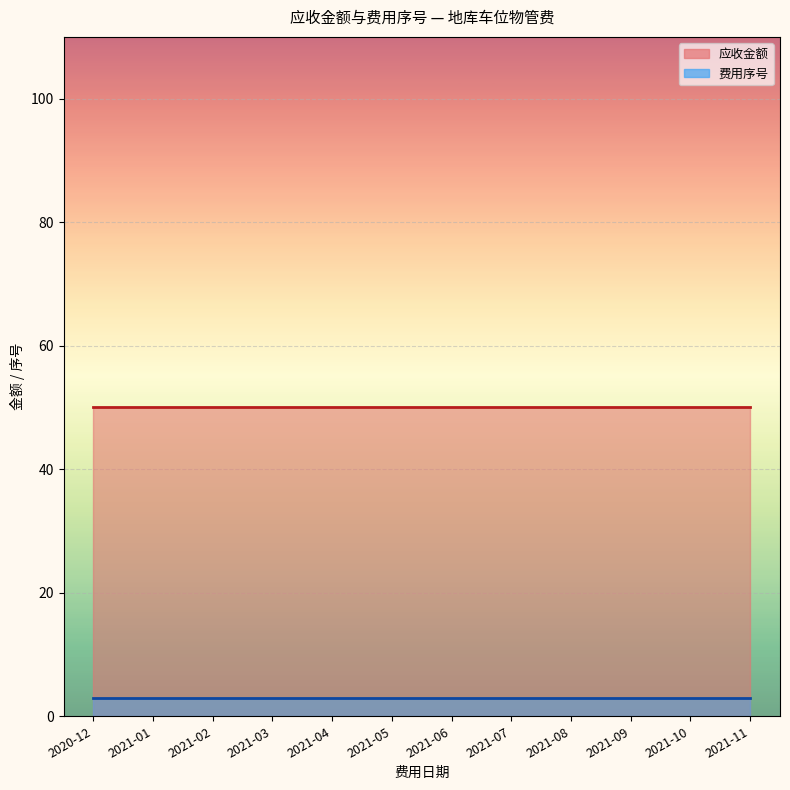

At 2021-01, list the series in order from smallest to largest.

费用序号, 应收金额